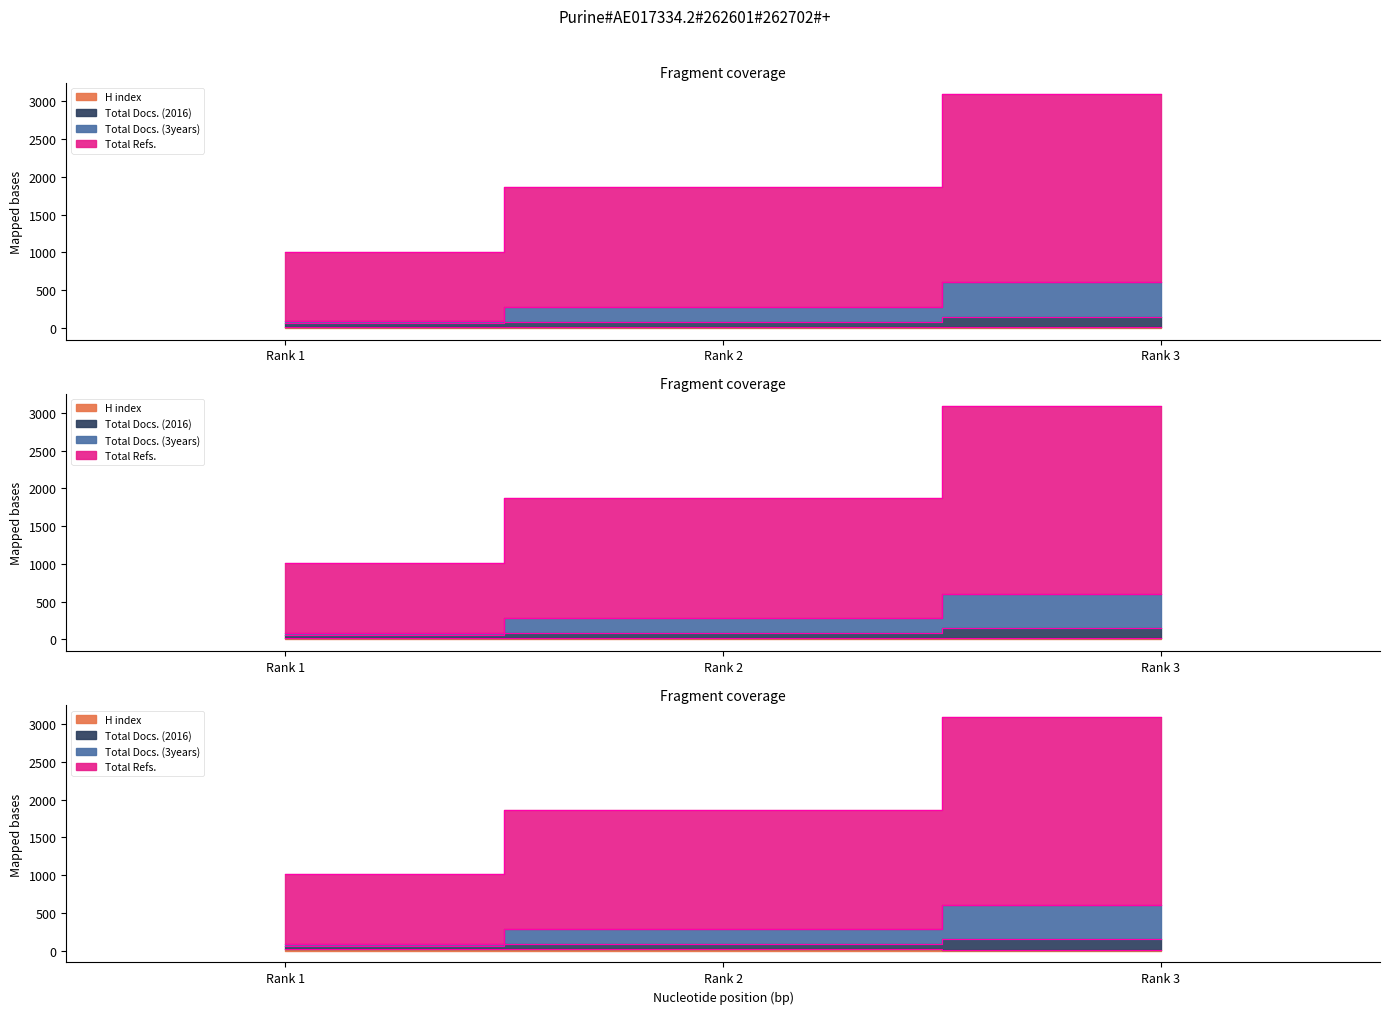

What is the average value of the H index series?

16